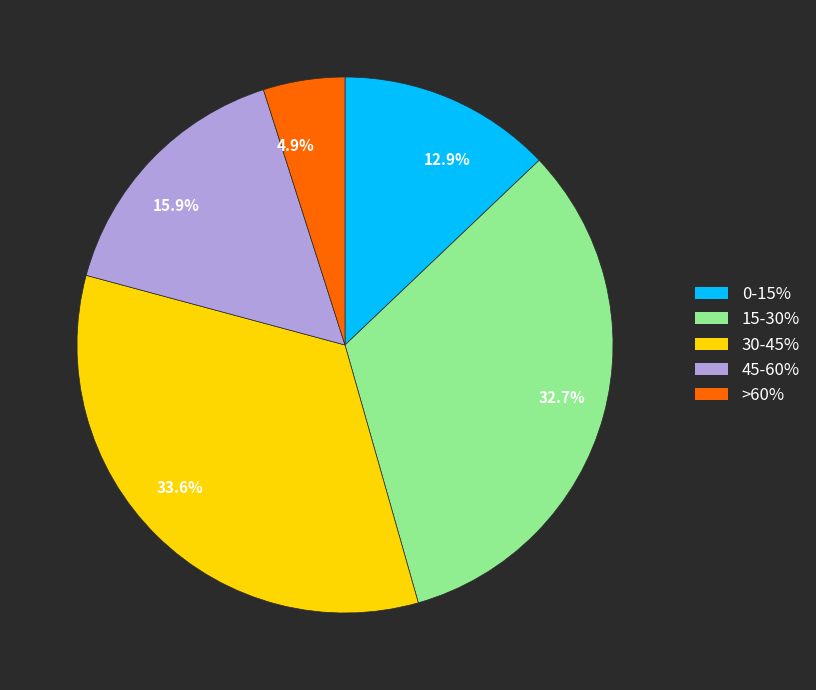

What is the largest slice in the pie chart?

33.6%